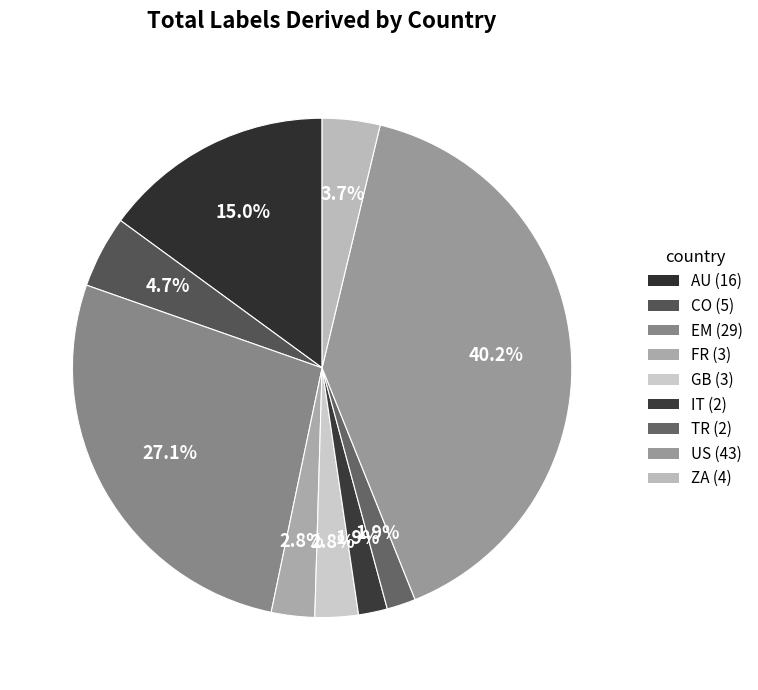

What percentage is NOT represented by GB?

97.2%